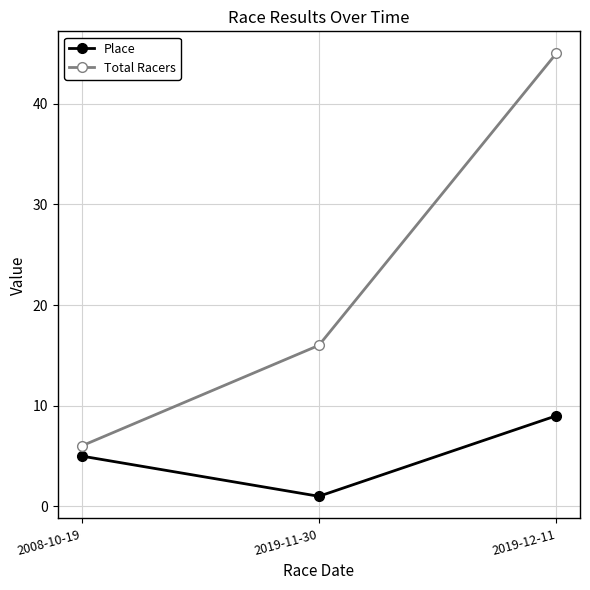

List the labels in order of Total Racers value, smallest first.

2008-10-19, 2019-11-30, 2019-12-11